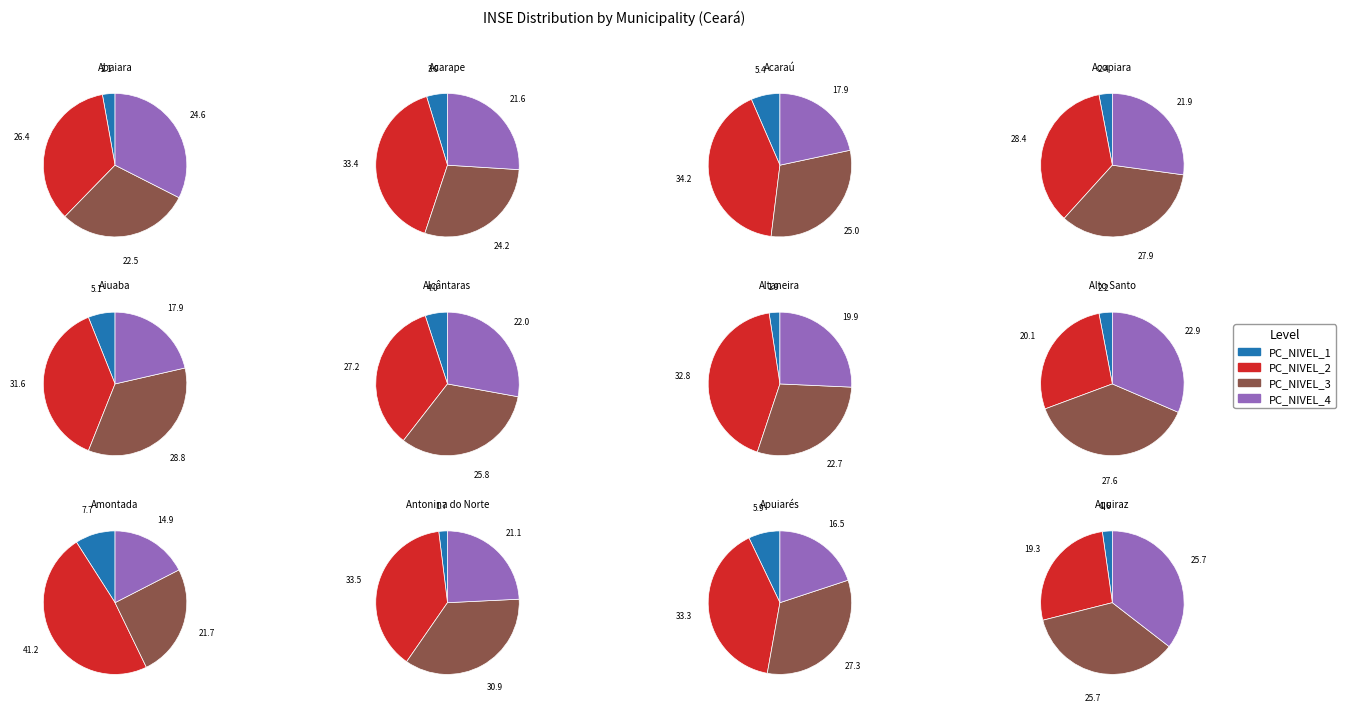

Is there a majority slice in this chart?

No